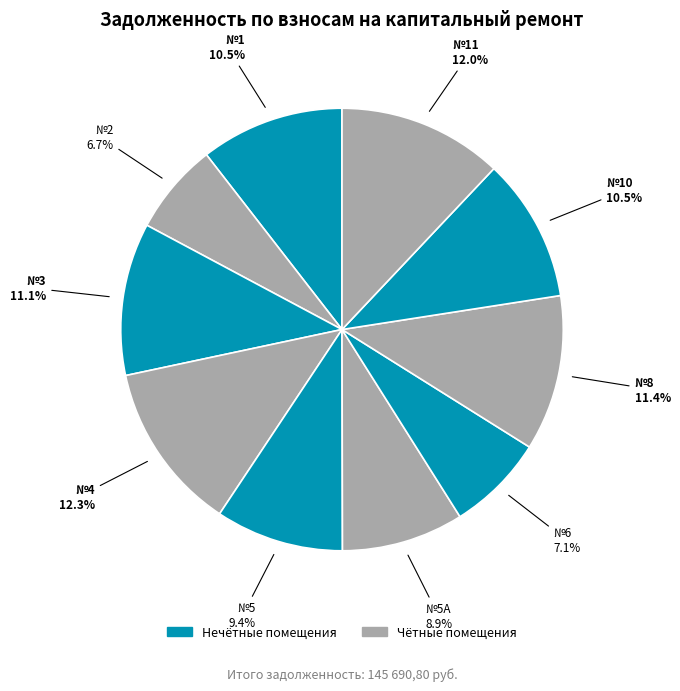

How many slices are in this pie chart?

10